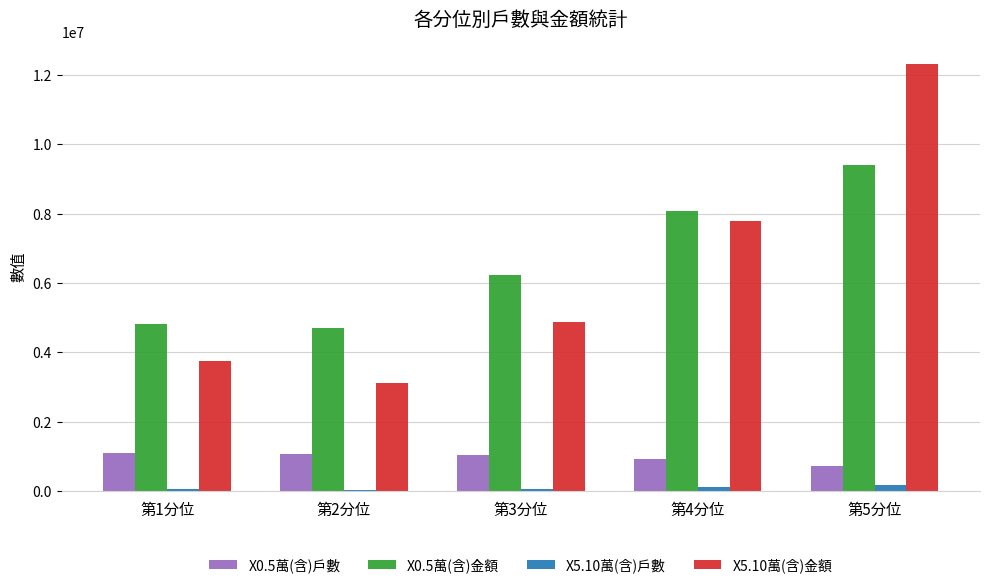

What is the highest value of the X5.10萬(含)金額 series?

12322469